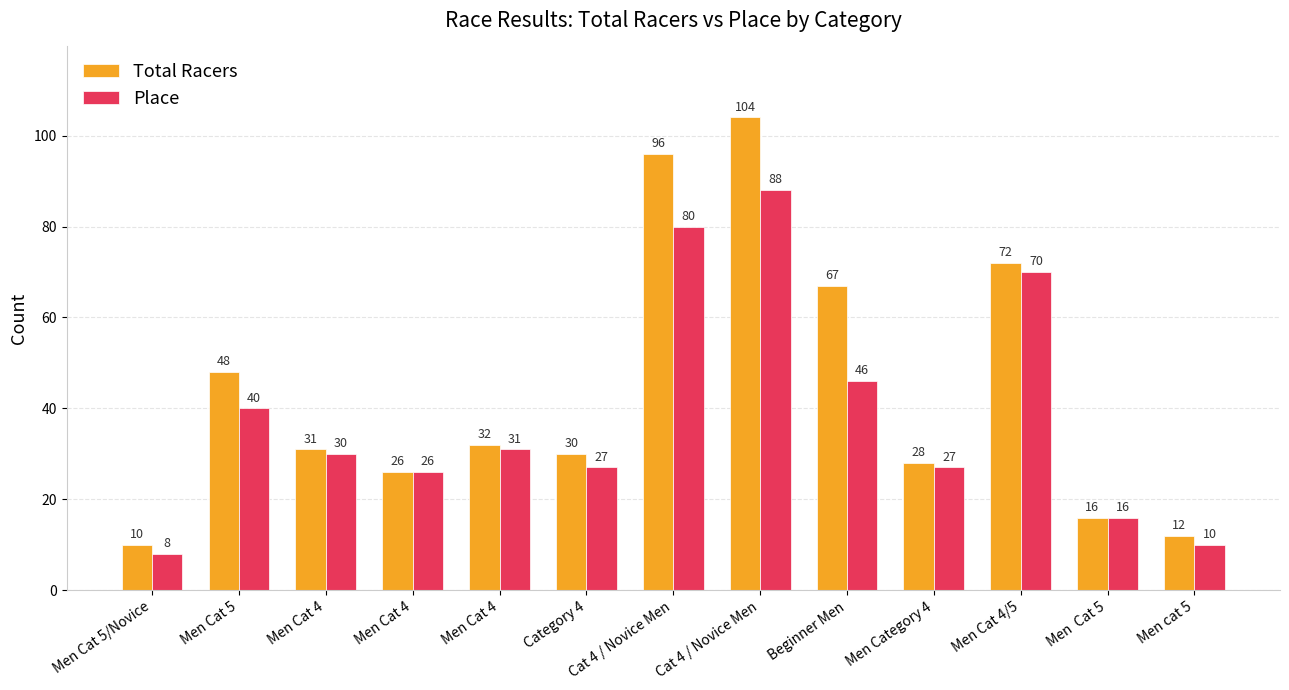

How many categories are shown in the chart?

13